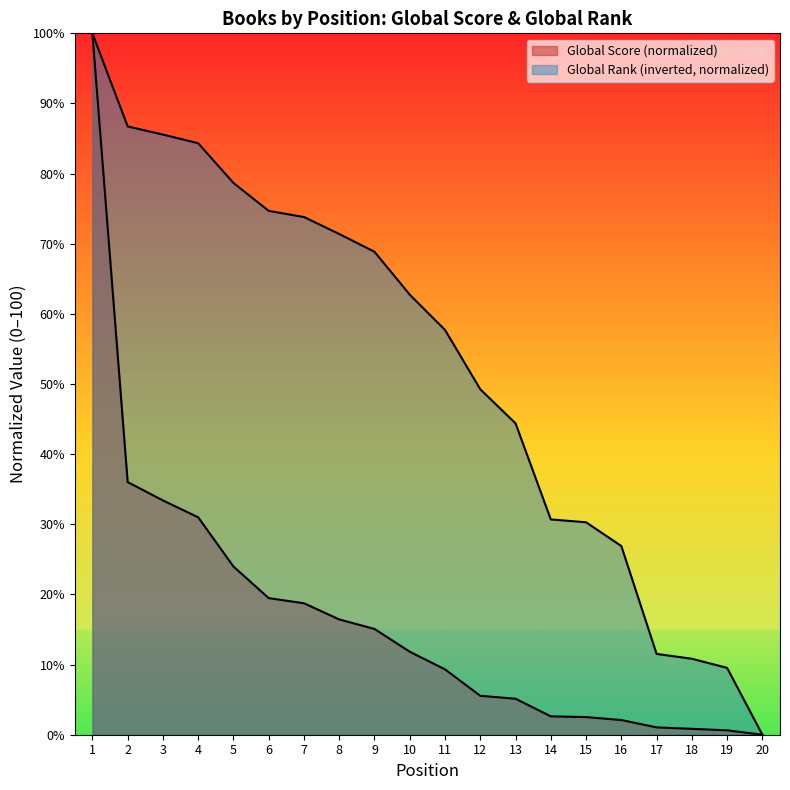

How many lines are shown in the chart?

2